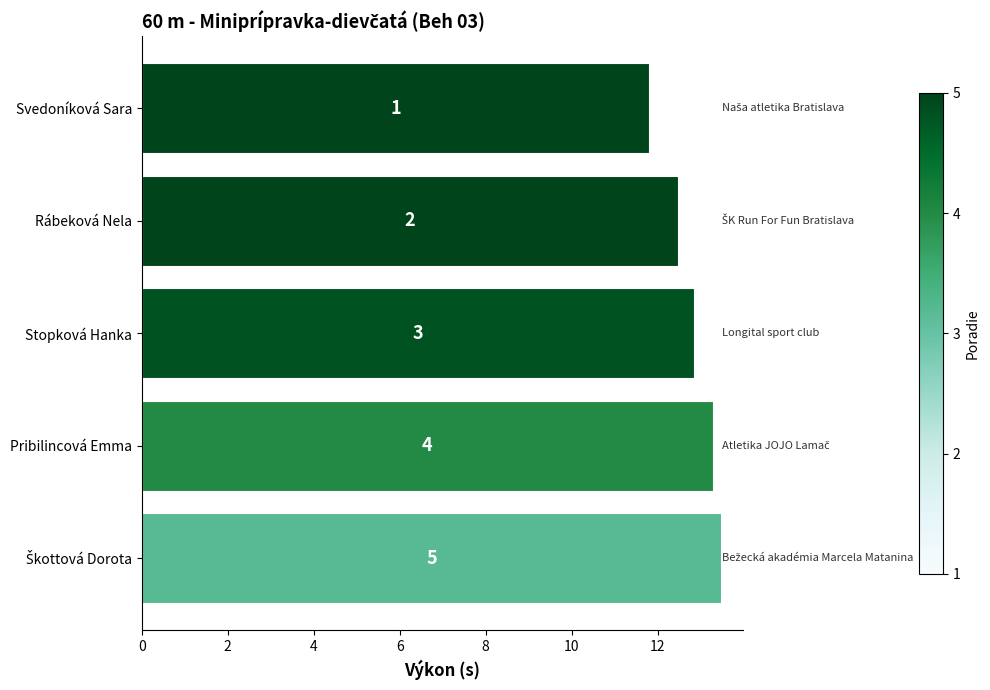

What is the sum of all values?

63.9